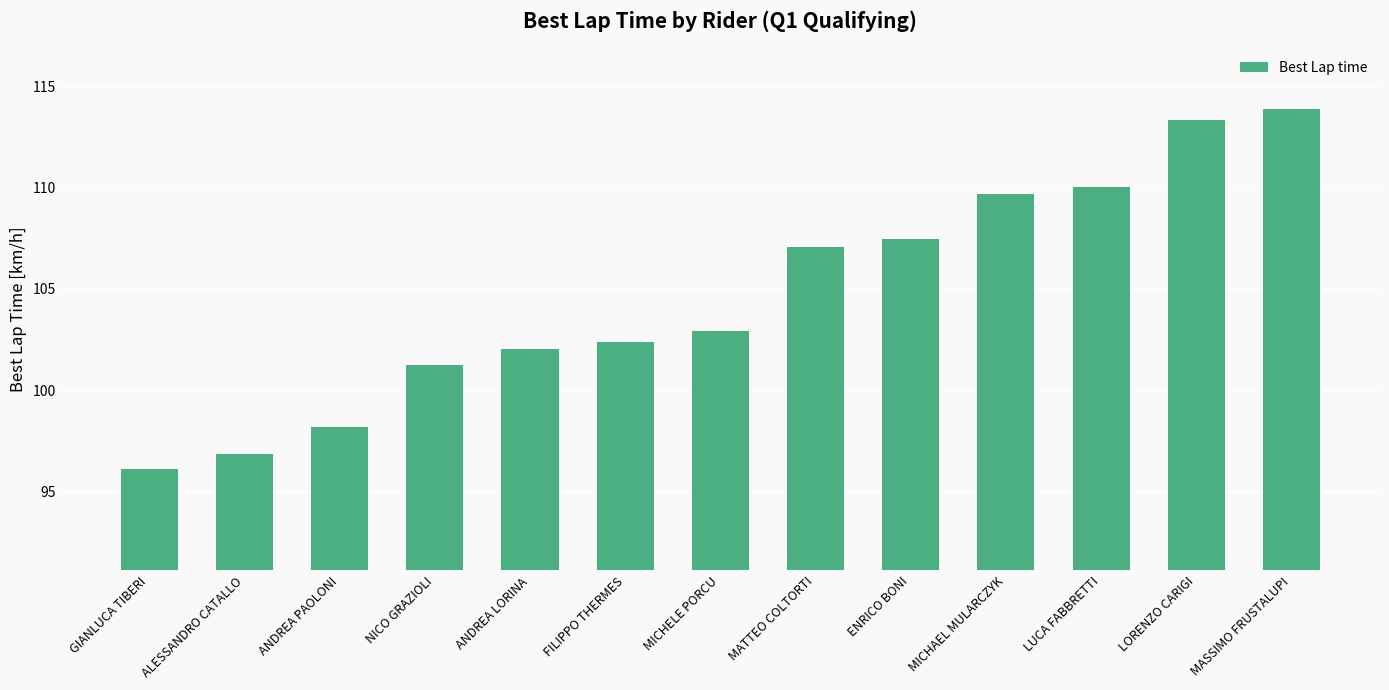

Does the chart contain any negative values?

No